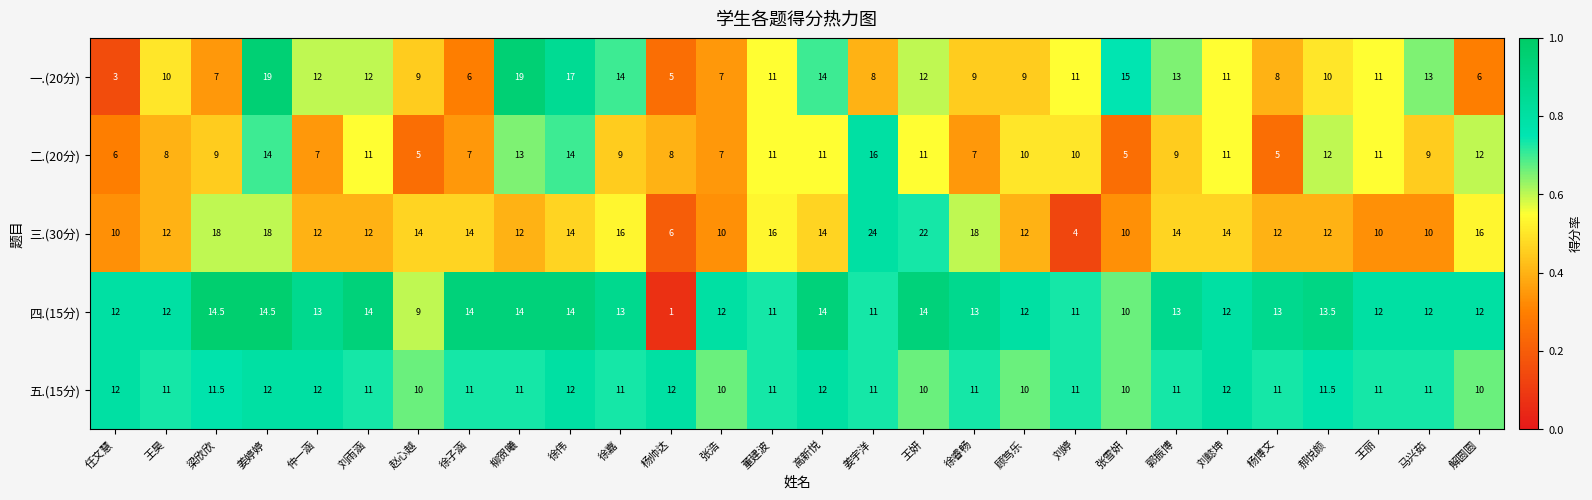

True or false: 二.(20分) has a value of 12.0 at 解圆圆.

True